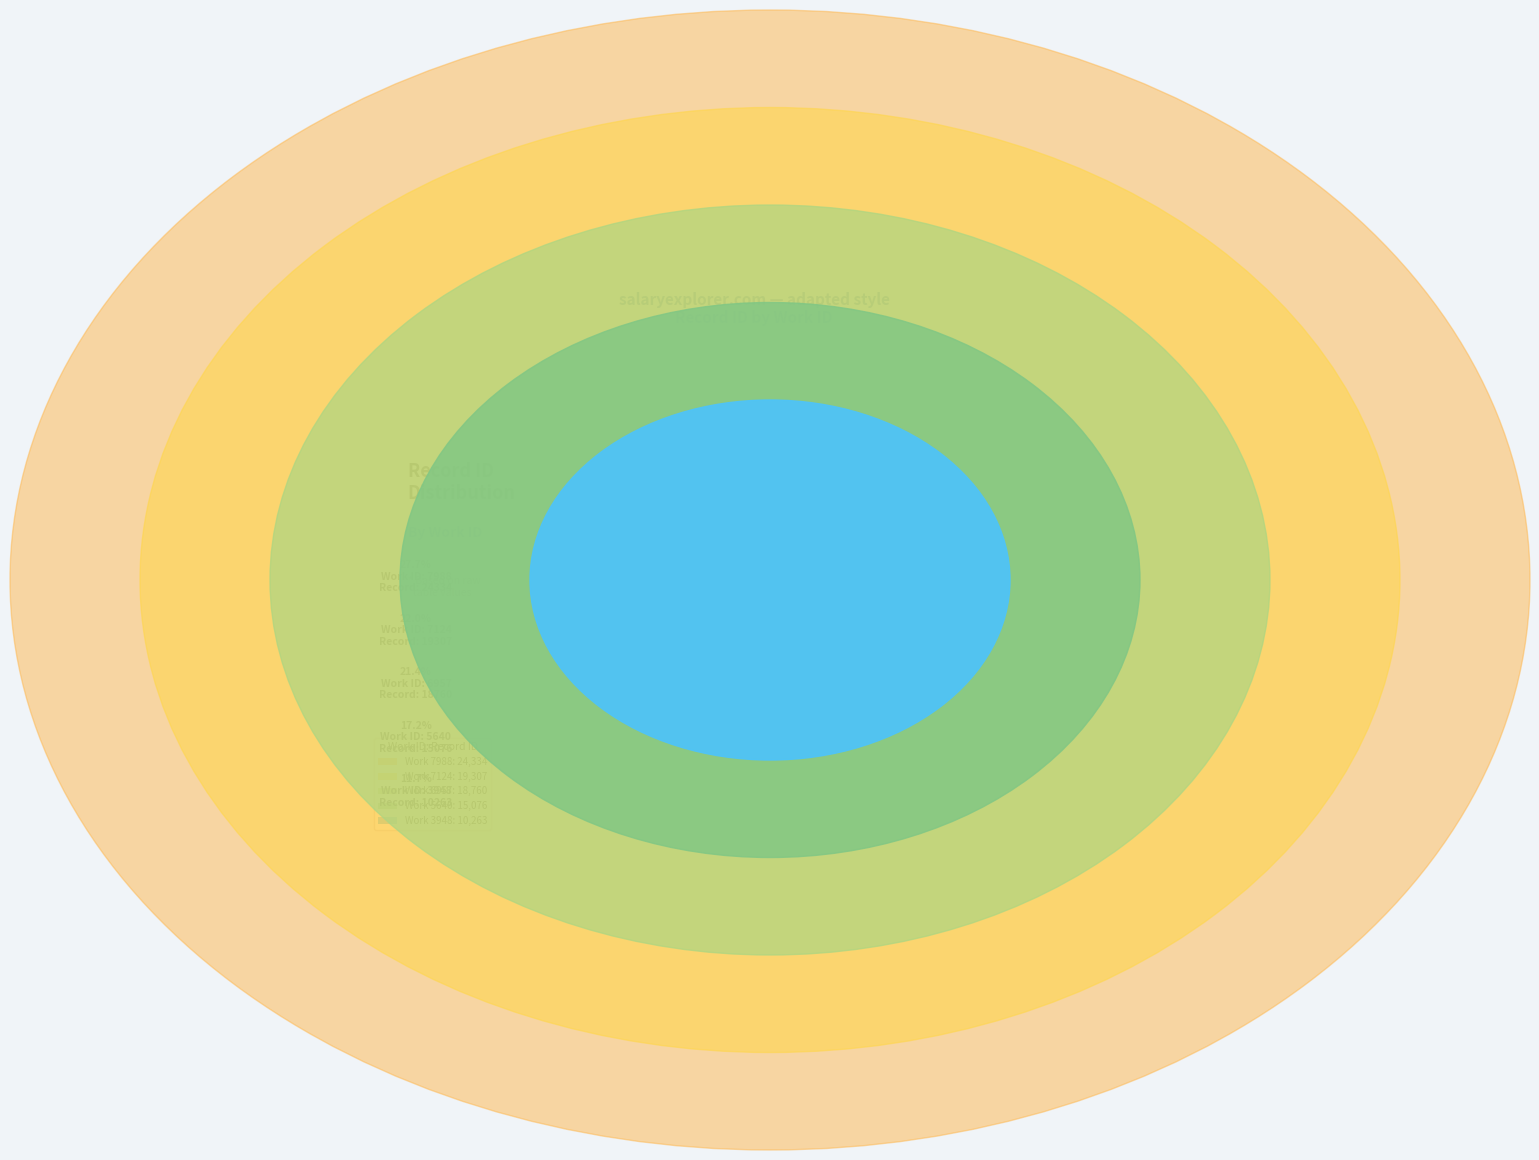

Is there a majority slice in this chart?

No